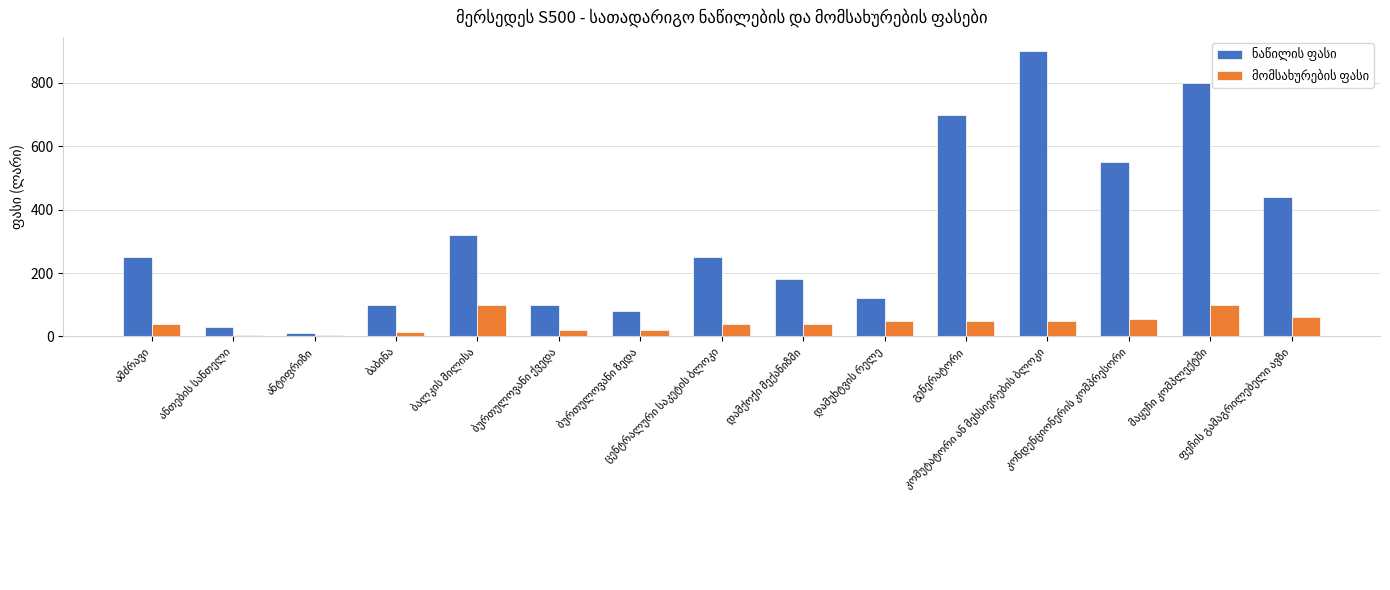

How many bars are there in each group?

2